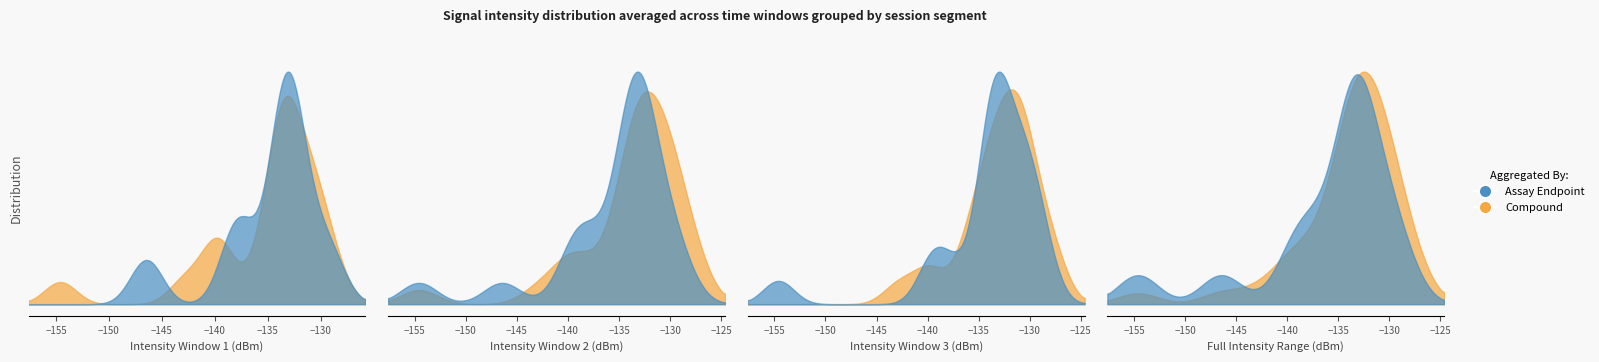

List the labels in order of Smoothed value, smallest first.

13, 4, 29, 28, 10, 19, 2, 5, 36, 25, 35, 16, 1, 14, 11, 18, 22, 6, 26, 3, 9, 20, 37, 15, 0, 27, 39, 30, 17, 7, 24, 21, 33, 34, 38, 12, 8, 23, 31, 32